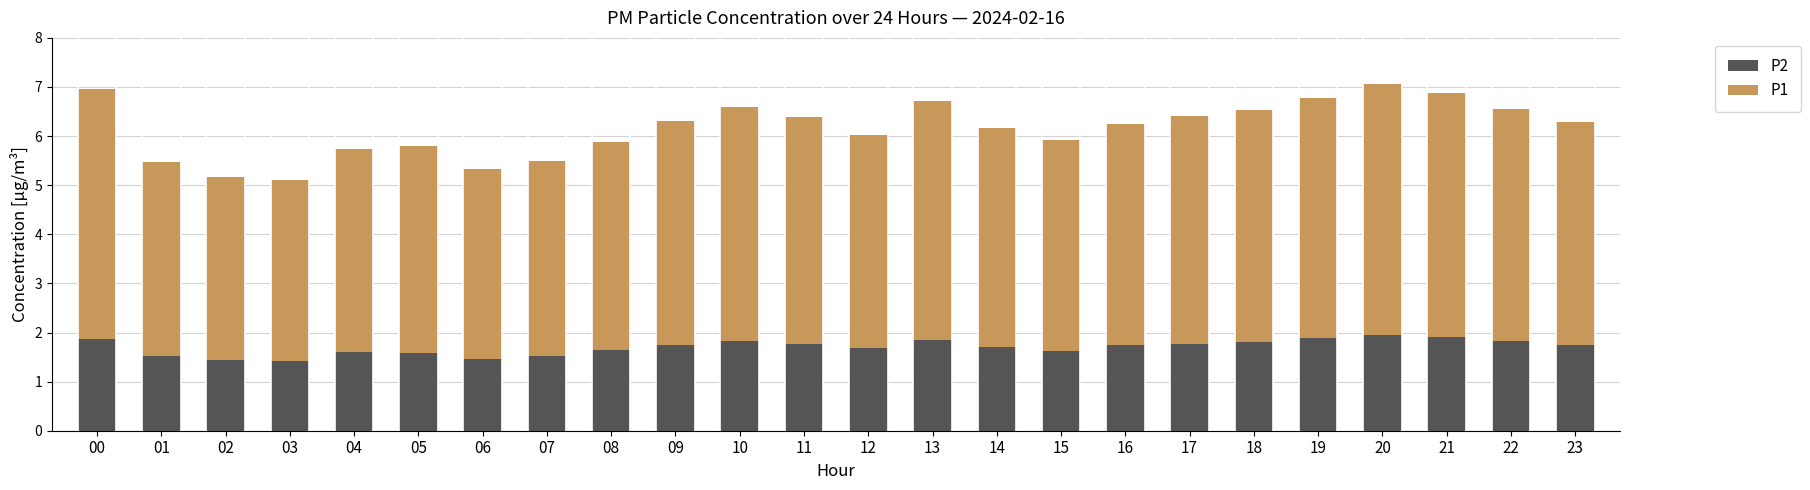

True or false: P2 has a value of 2.0 at 03.

False